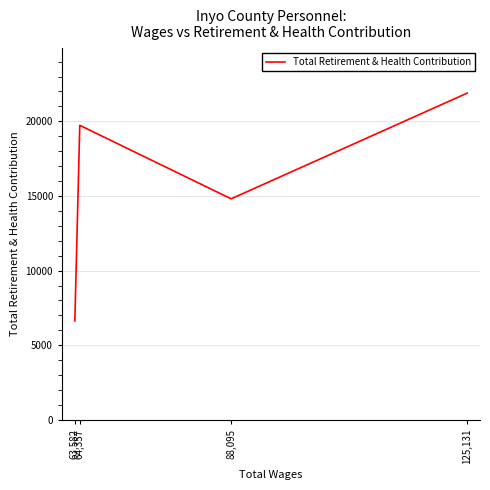

Is it true that the value at 63,582 is 2578?

False